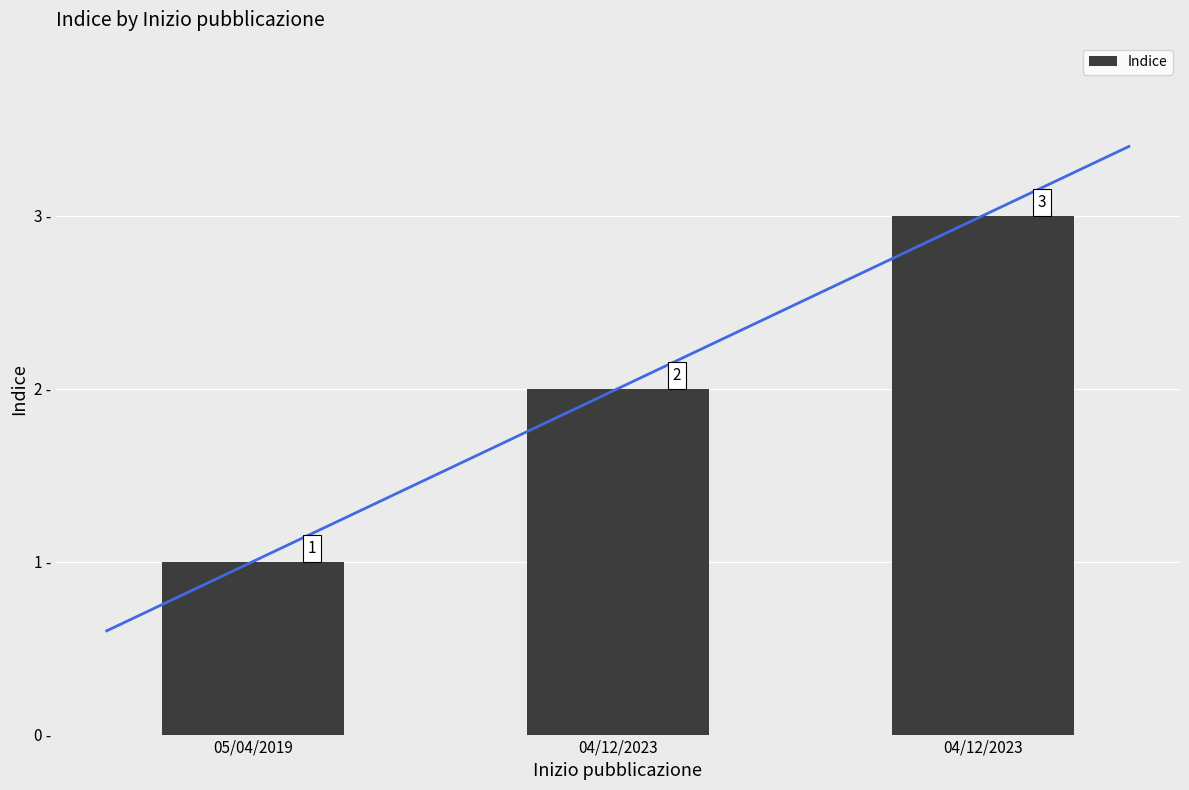

How many bars are there in total?

3